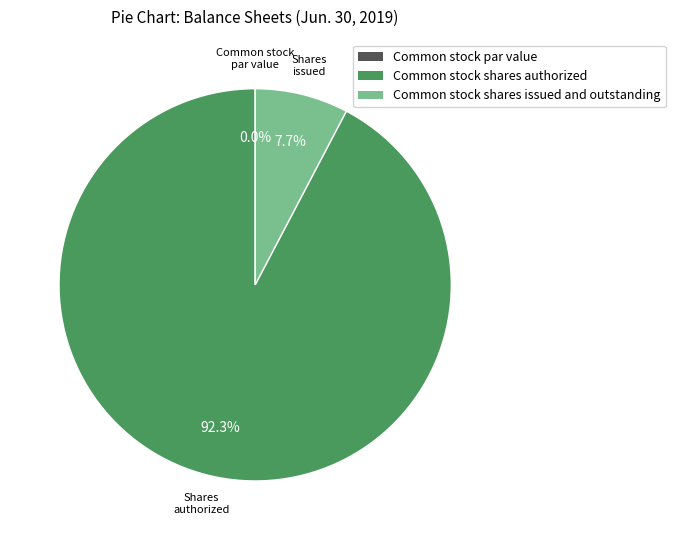

Which slice is the smallest?

Common stock par value